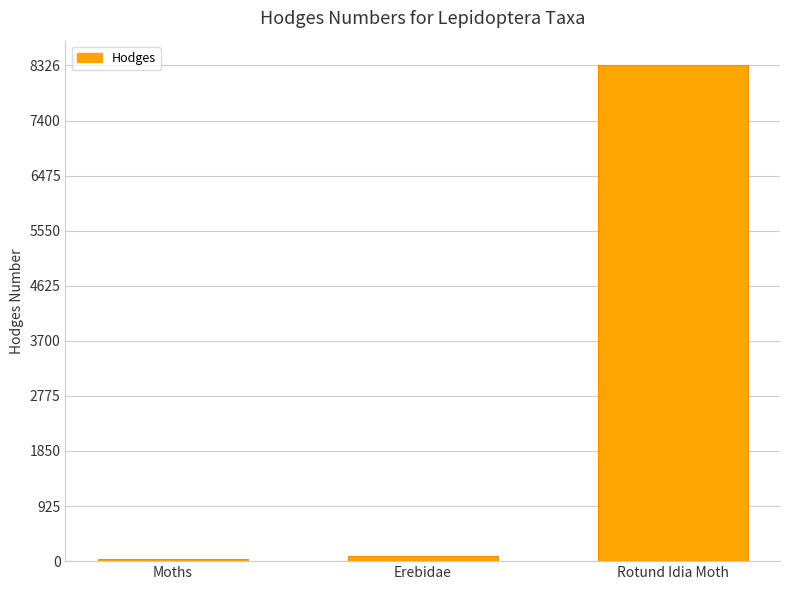

Which category has the highest value across all series?

Rotund Idia Moth